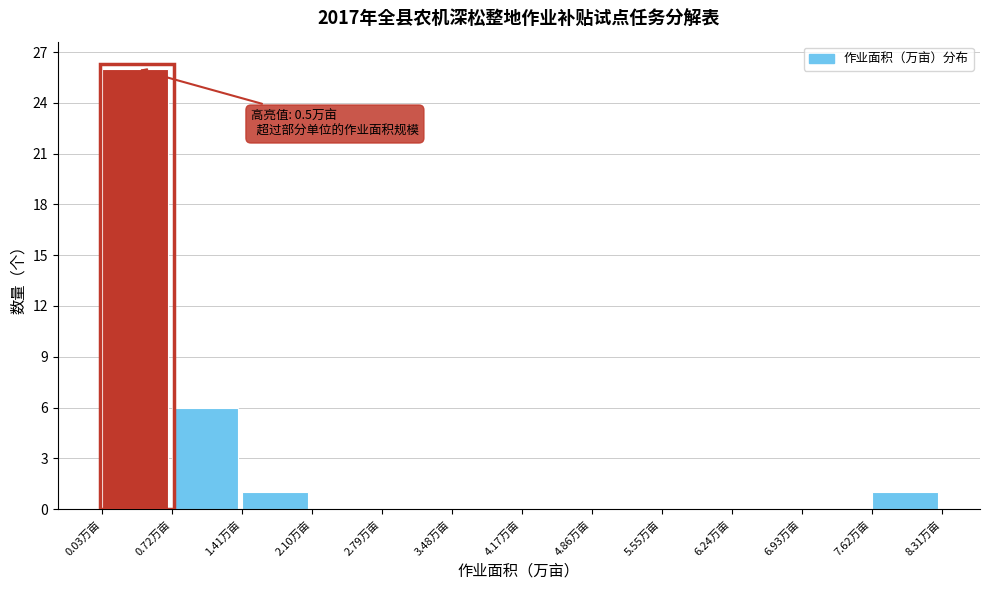

Which range on the x-axis has the tallest bar?

0.0 to 0.7